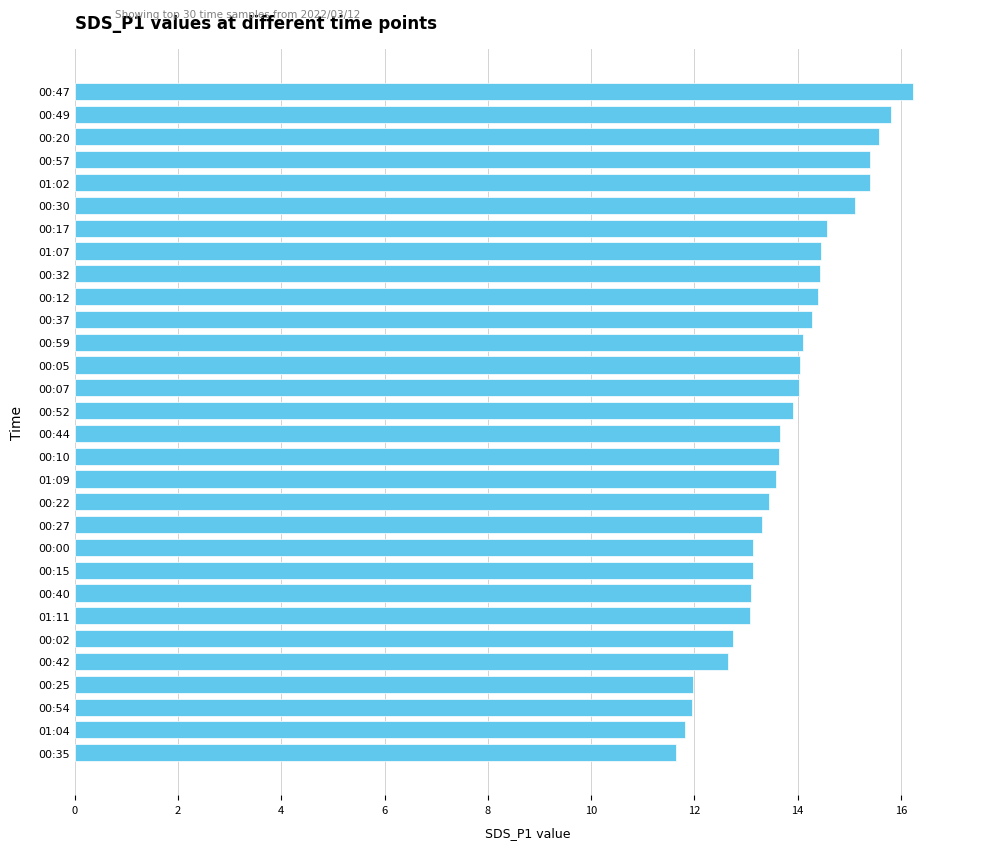

Are the bars grouped side by side (vs. stacked)?

No